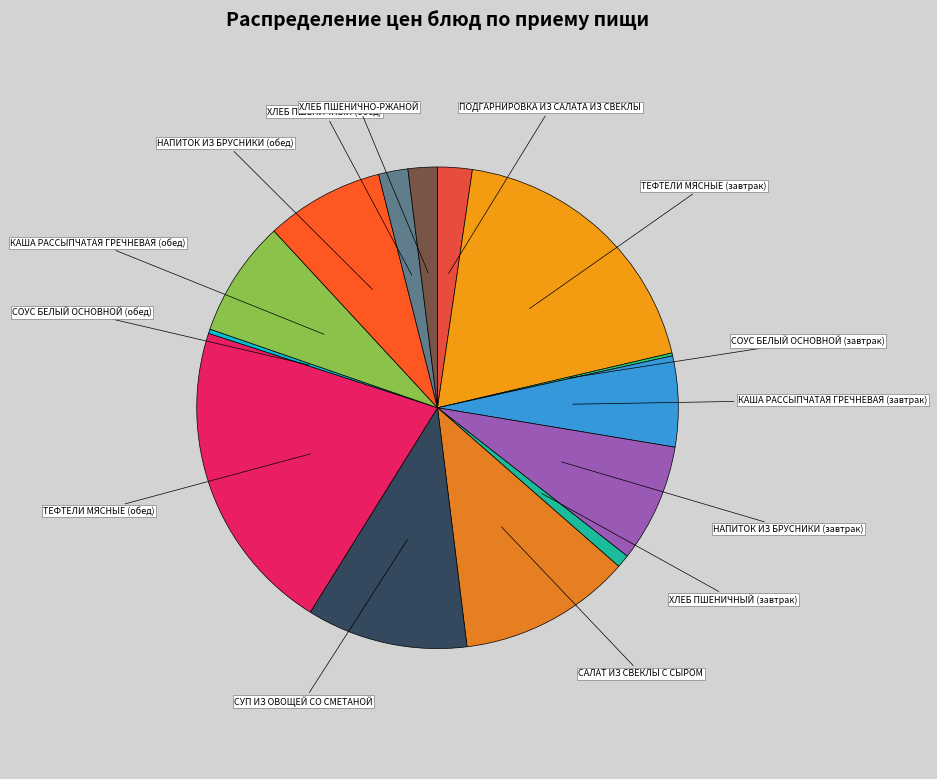

Is ХЛЕБ ПШЕНИЧНЫЙ (обед) the majority of the pie?

No